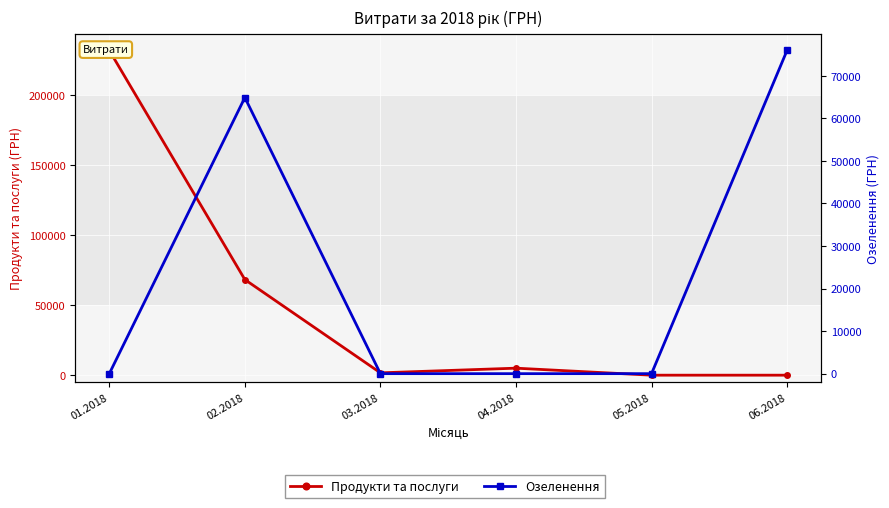

What is the sum of all Продукти та послуги values?

307213.3